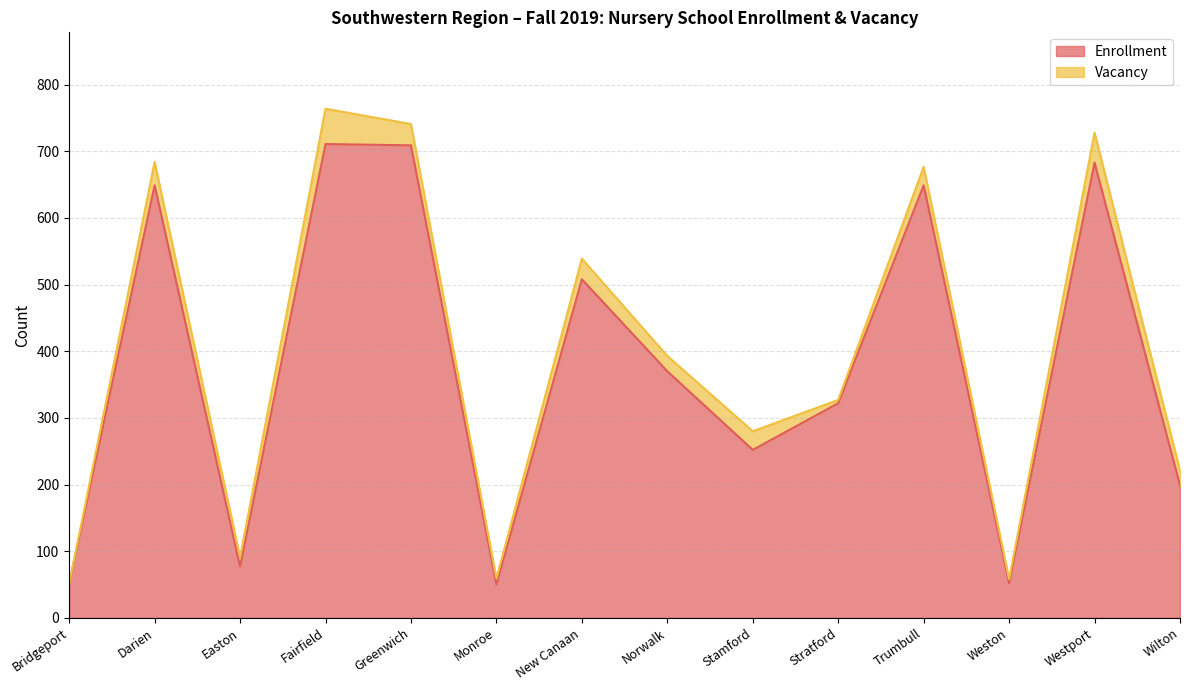

List the labels in order of value, largest first.

Fairfield, Greenwich, Westport, Darien, Trumbull, New Canaan, Norwalk, Stratford, Stamford, Wilton, Easton, Weston, Bridgeport, Monroe